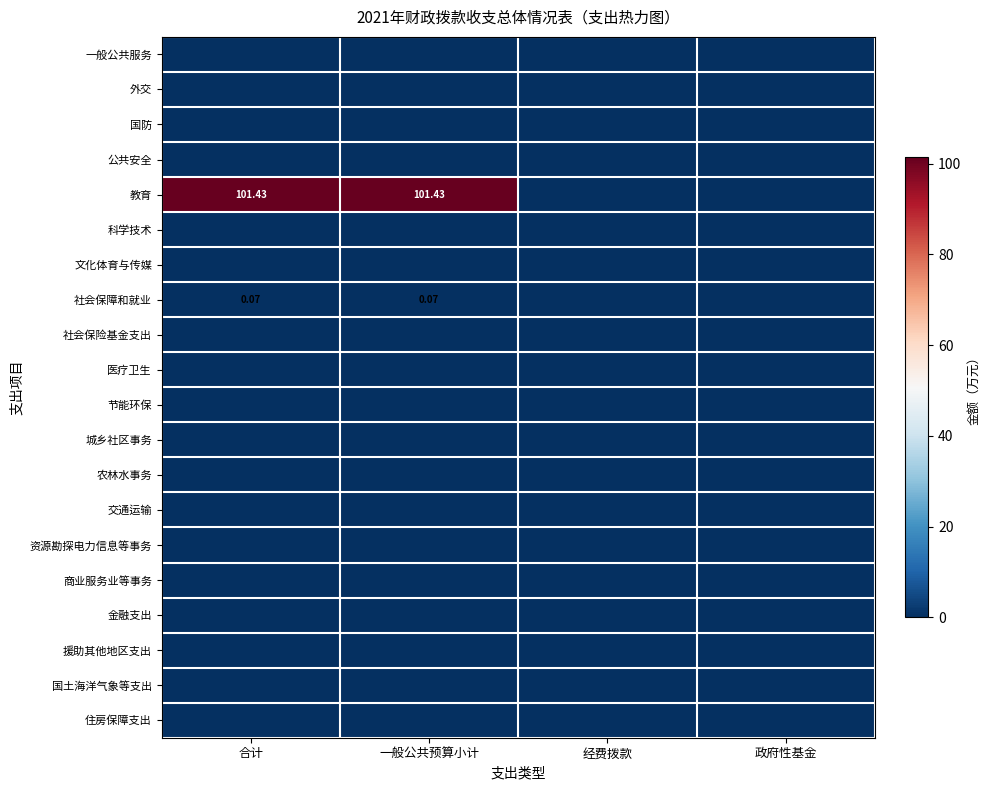

Rank the categories by 一般公共服务 value from lowest to highest.

合计, 一般公共预算小计, 经费拨款, 政府性基金